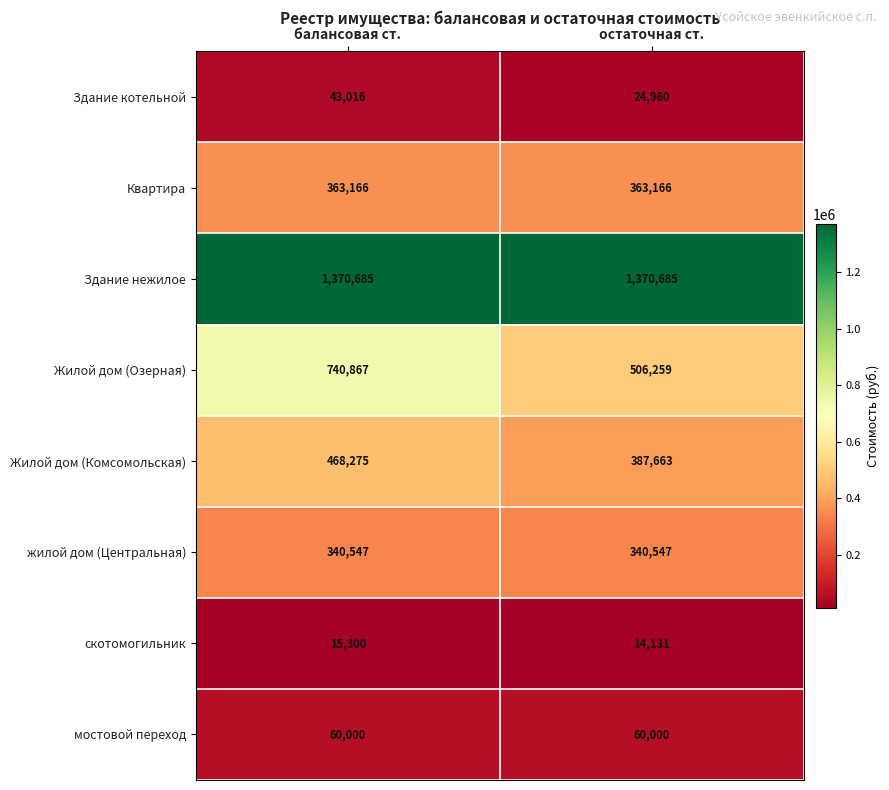

What is the difference between the Здание котельной values at остаточная ст. and балансовая ст.?

18056